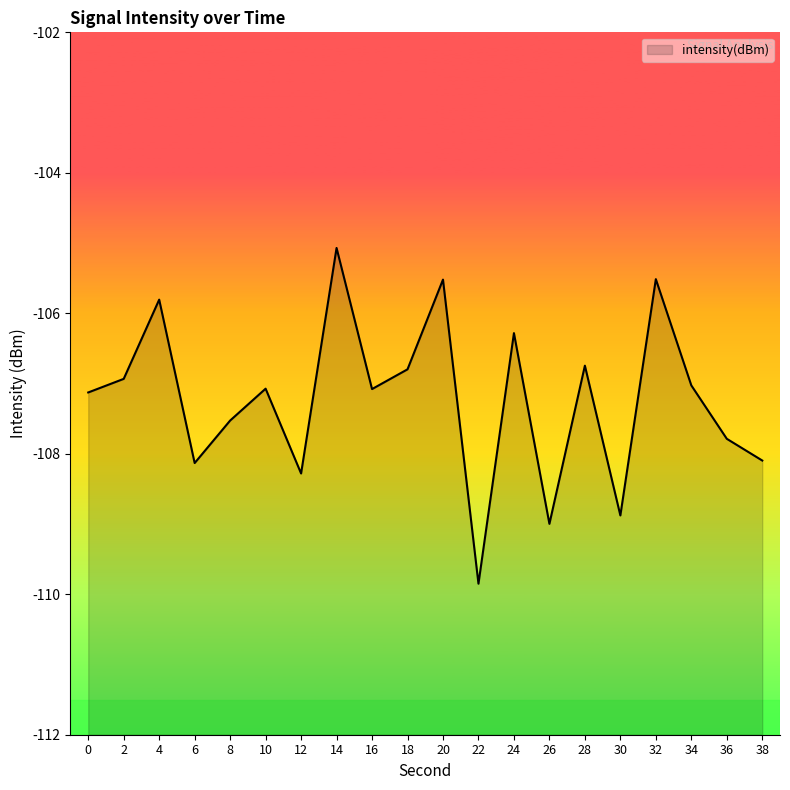

Which label corresponds to the largest value in the chart?

14